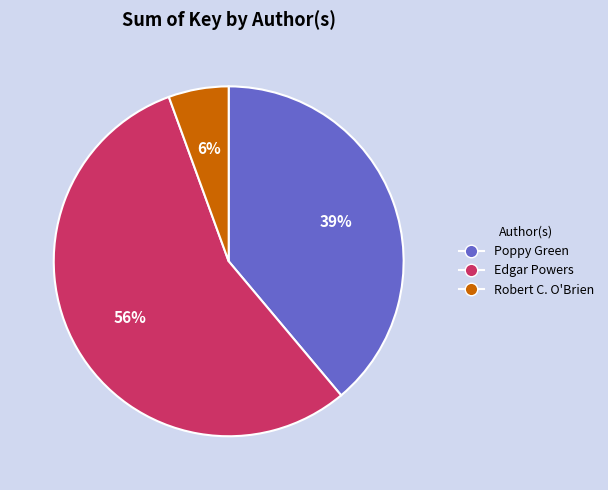

To the nearest percent, what is the average slice percentage?

33%